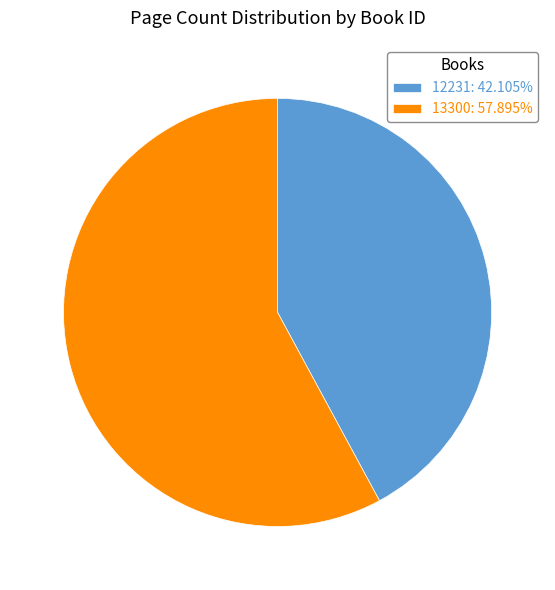

Do 13300: 57.895% and 12231: 42.105% together represent more than half of the pie?

Yes